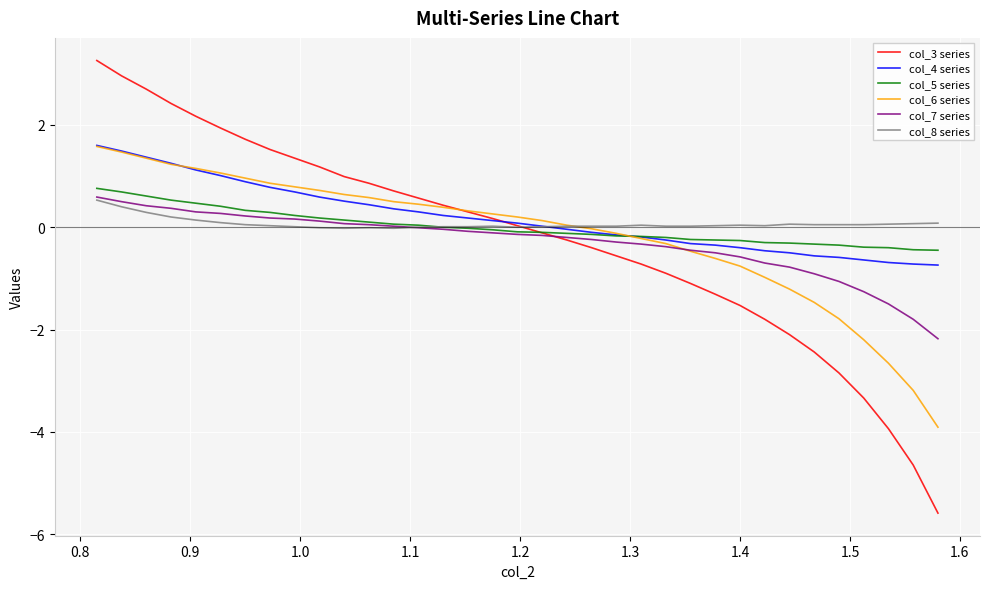

Which series has the widest spread of values?

col_3 series